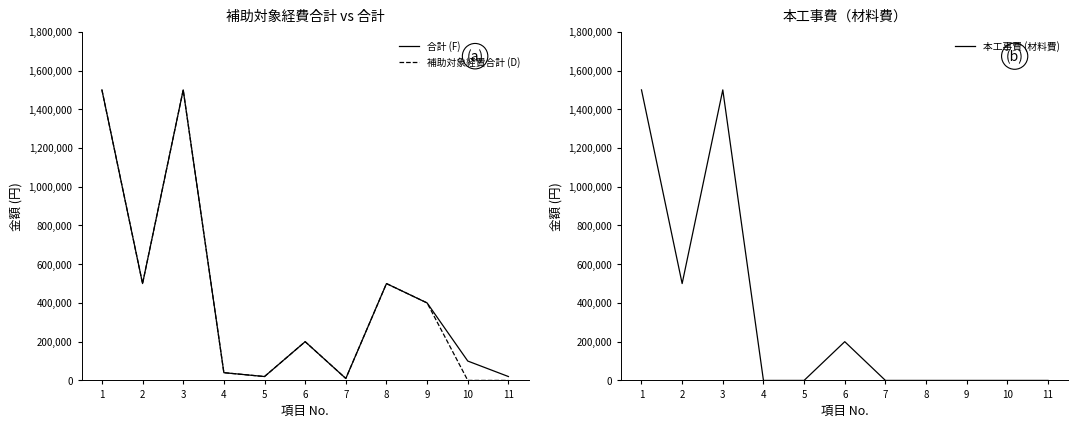

What is the average value of the 合計 (F) series?

435455